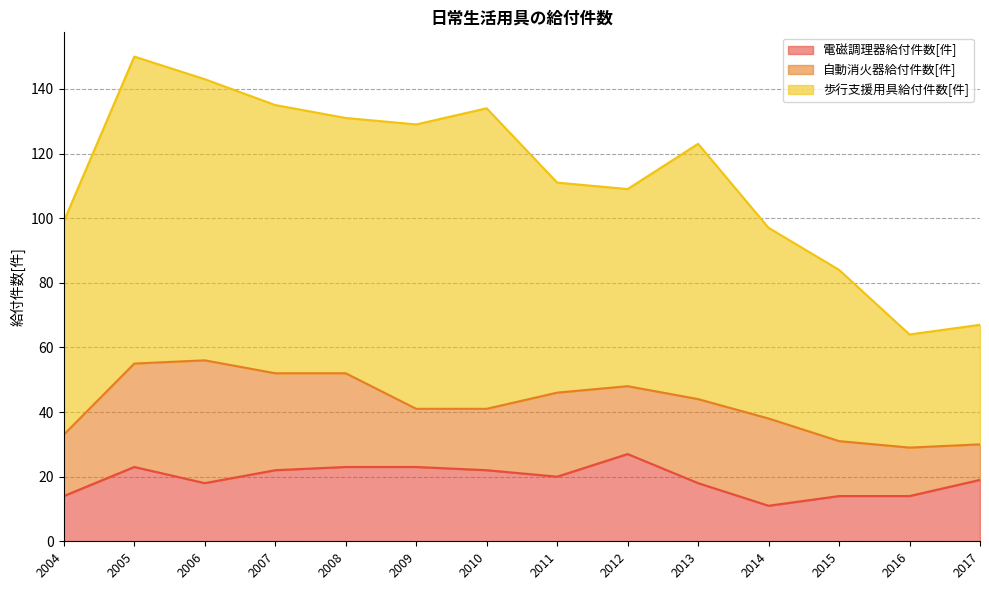

Where does the 歩行支援用具給付件数[件] series first go above 79?

2005